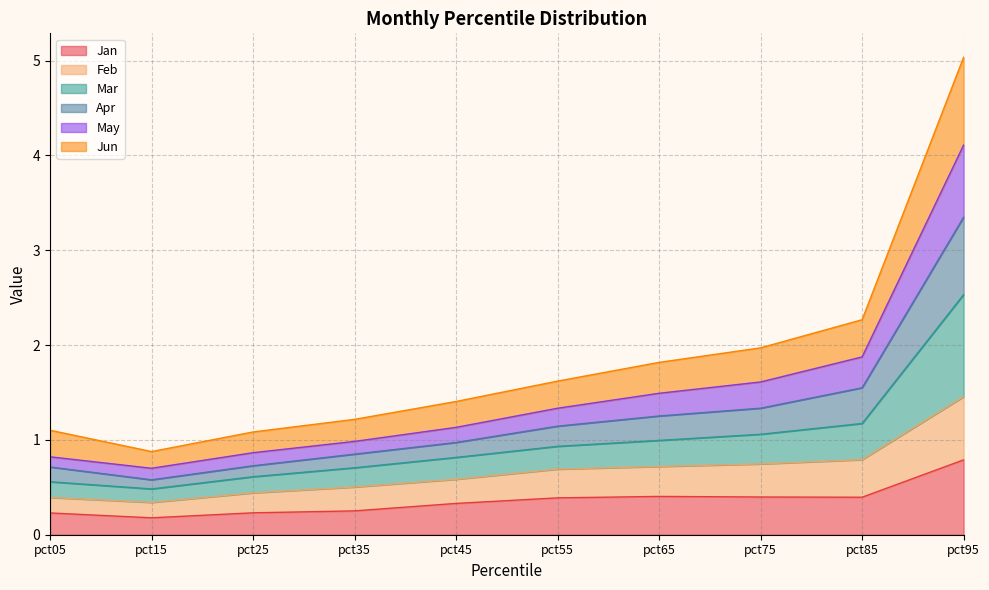

What is the total value across all series at pct65?

1.8